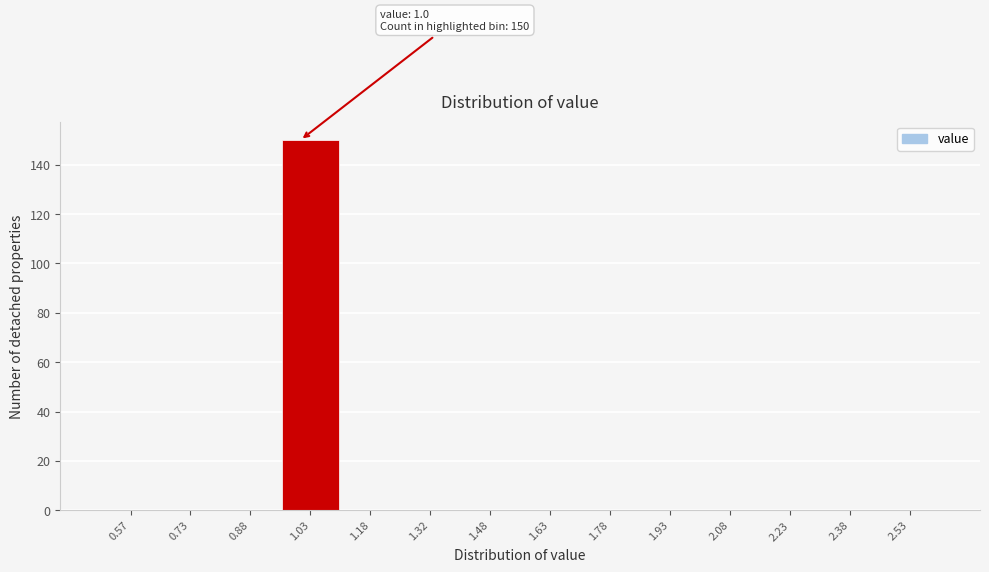

Over which range of the x-axis is the bar tallest?

0.95 to 1.10